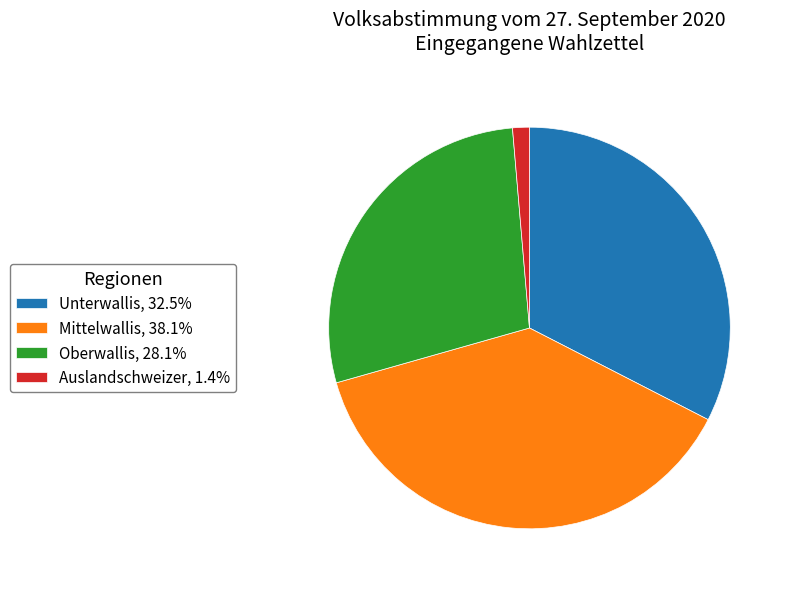

Do Unterwallis, 32.5% and Auslandschweizer, 1.4% together represent more than half of the pie?

No